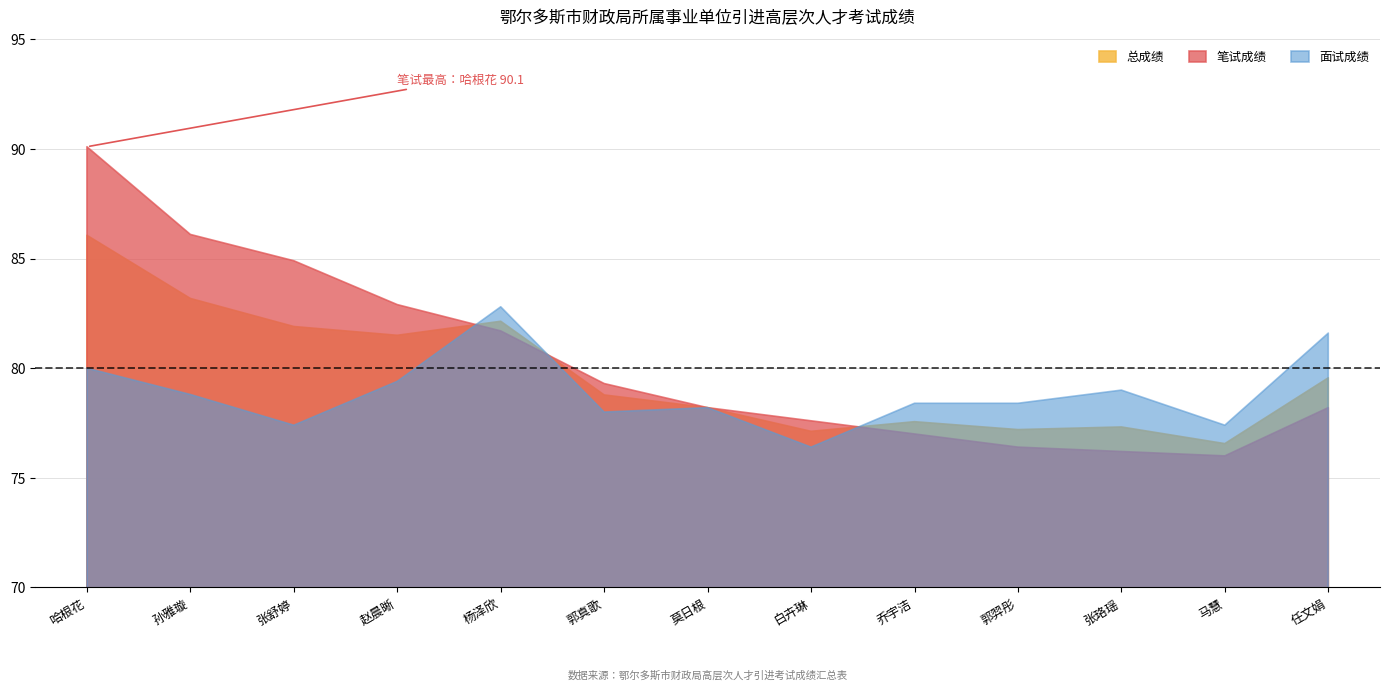

True or false: 总成绩 has more than 2 interior local peaks.

True